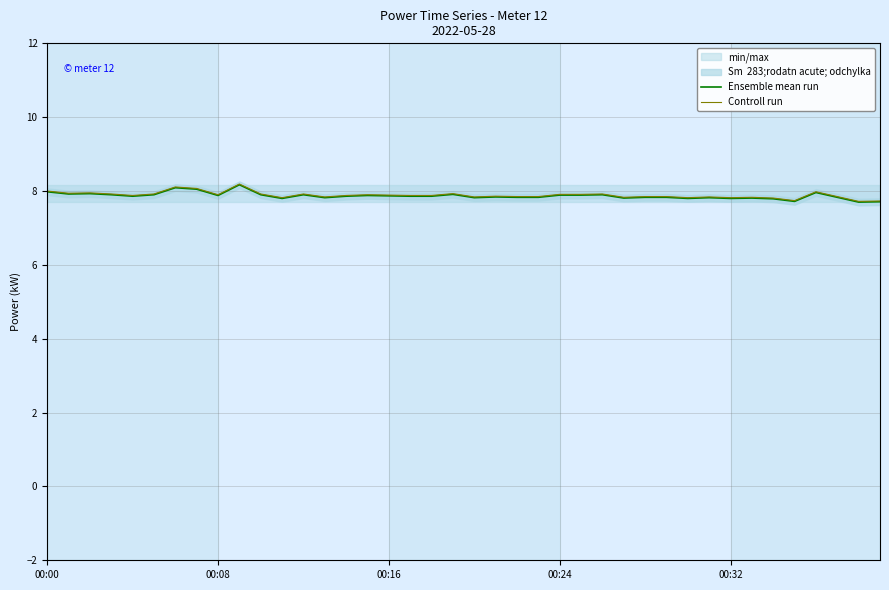

What is the difference between the maximum and second lowest values in the Controll run series?

0.5